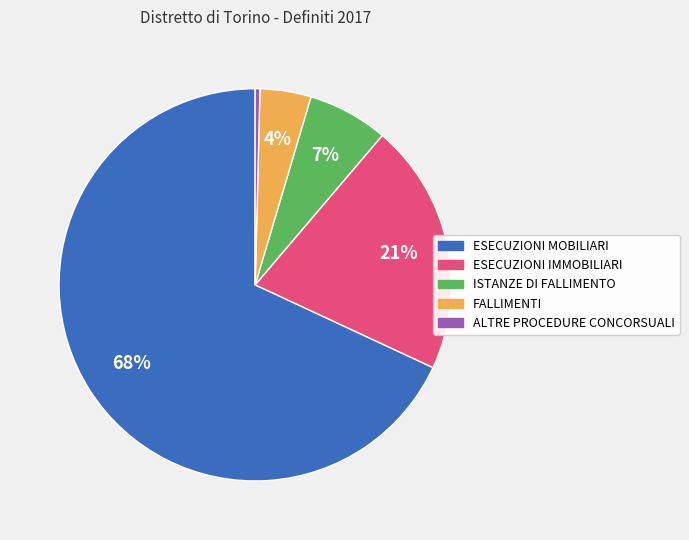

Is it true that ISTANZE DI FALLIMENTO is 16% of the pie?

False